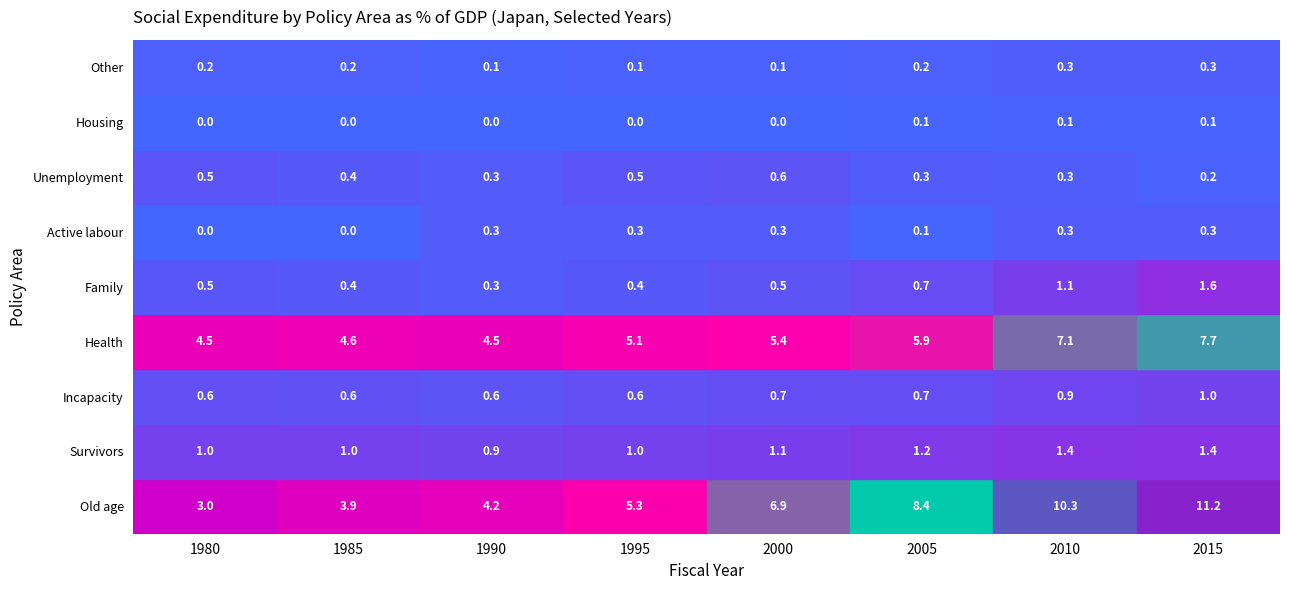

Reading left to right, extract all data points from this chart.

1980: Old age=3.0	Survivors=1.0	Incapacity=0.6	Health=4.5	Family=0.5	Active labour=0.0	Unemployment=0.5	Housing=0.0	Other=0.2
1985: Old age=3.9	Survivors=1.0	Incapacity=0.6	Health=4.6	Family=0.4	Active labour=0.0	Unemployment=0.4	Housing=0.0	Other=0.2
1990: Old age=4.2	Survivors=0.9	Incapacity=0.6	Health=4.5	Family=0.3	Active labour=0.3	Unemployment=0.3	Housing=0.0	Other=0.1
1995: Old age=5.3	Survivors=1.0	Incapacity=0.6	Health=5.1	Family=0.4	Active labour=0.3	Unemployment=0.5	Housing=0.0	Other=0.1
2000: Old age=6.9	Survivors=1.1	Incapacity=0.7	Health=5.4	Family=0.5	Active labour=0.3	Unemployment=0.6	Housing=0.0	Other=0.1
2005: Old age=8.4	Survivors=1.2	Incapacity=0.7	Health=5.9	Family=0.7	Active labour=0.1	Unemployment=0.3	Housing=0.1	Other=0.2
2010: Old age=10.3	Survivors=1.4	Incapacity=0.9	Health=7.1	Family=1.1	Active labour=0.3	Unemployment=0.3	Housing=0.1	Other=0.3
2015: Old age=11.2	Survivors=1.4	Incapacity=1.0	Health=7.7	Family=1.6	Active labour=0.3	Unemployment=0.2	Housing=0.1	Other=0.3